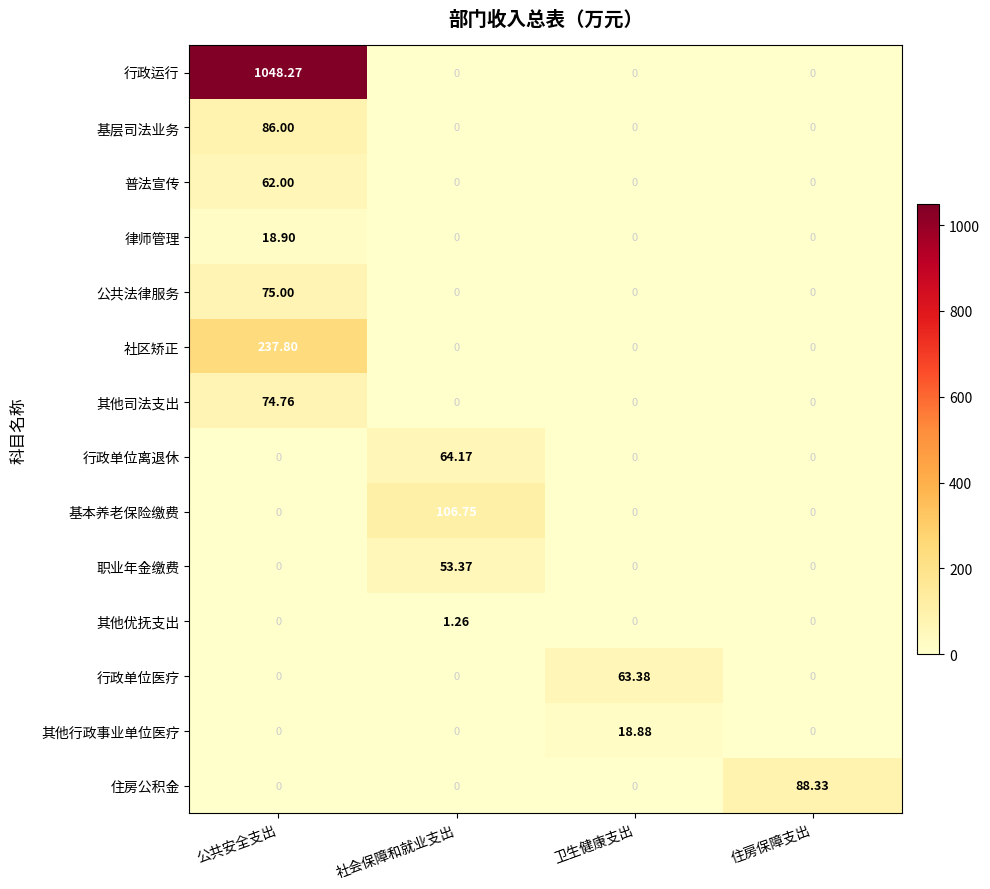

What is the difference between the highest and lowest values at 卫生健康支出?

63.4